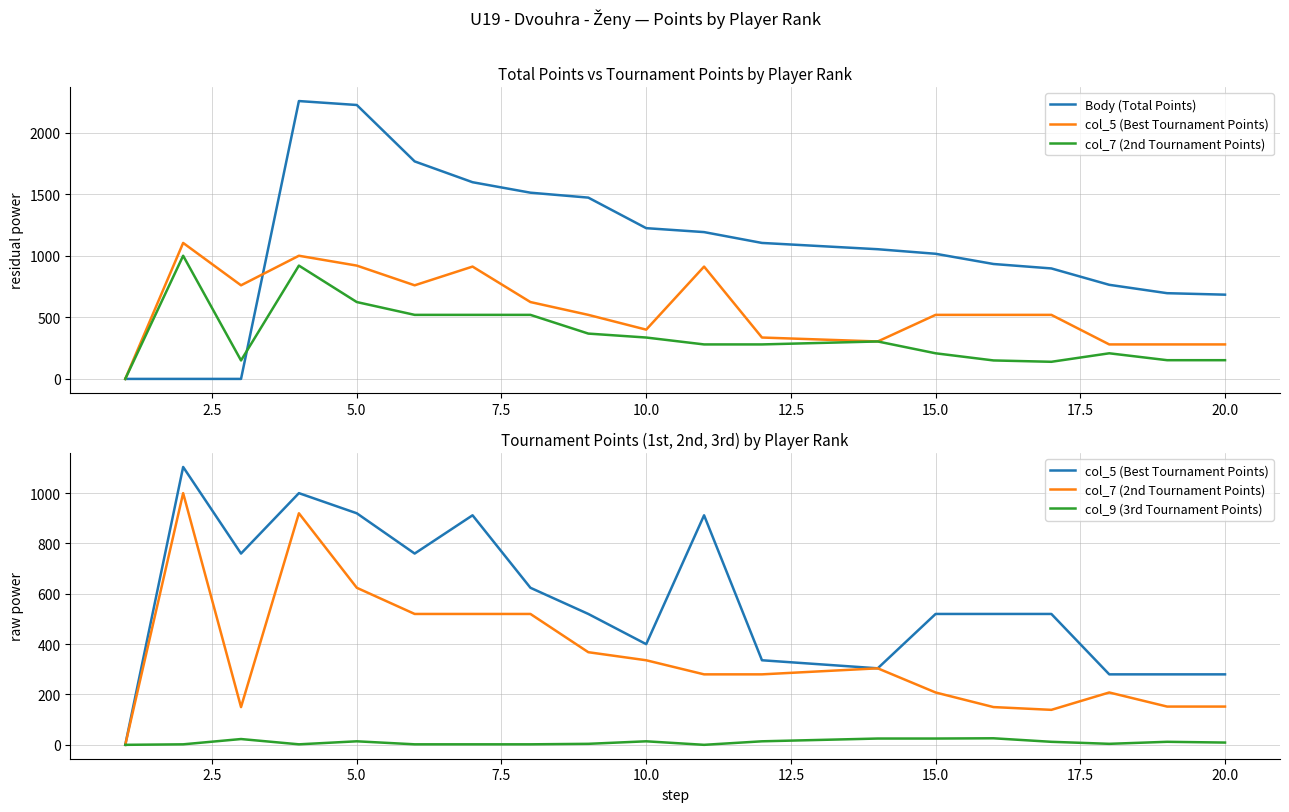

True or false: Body (Total Points) and col_5 (Best Tournament Points) intersect in this chart.

True